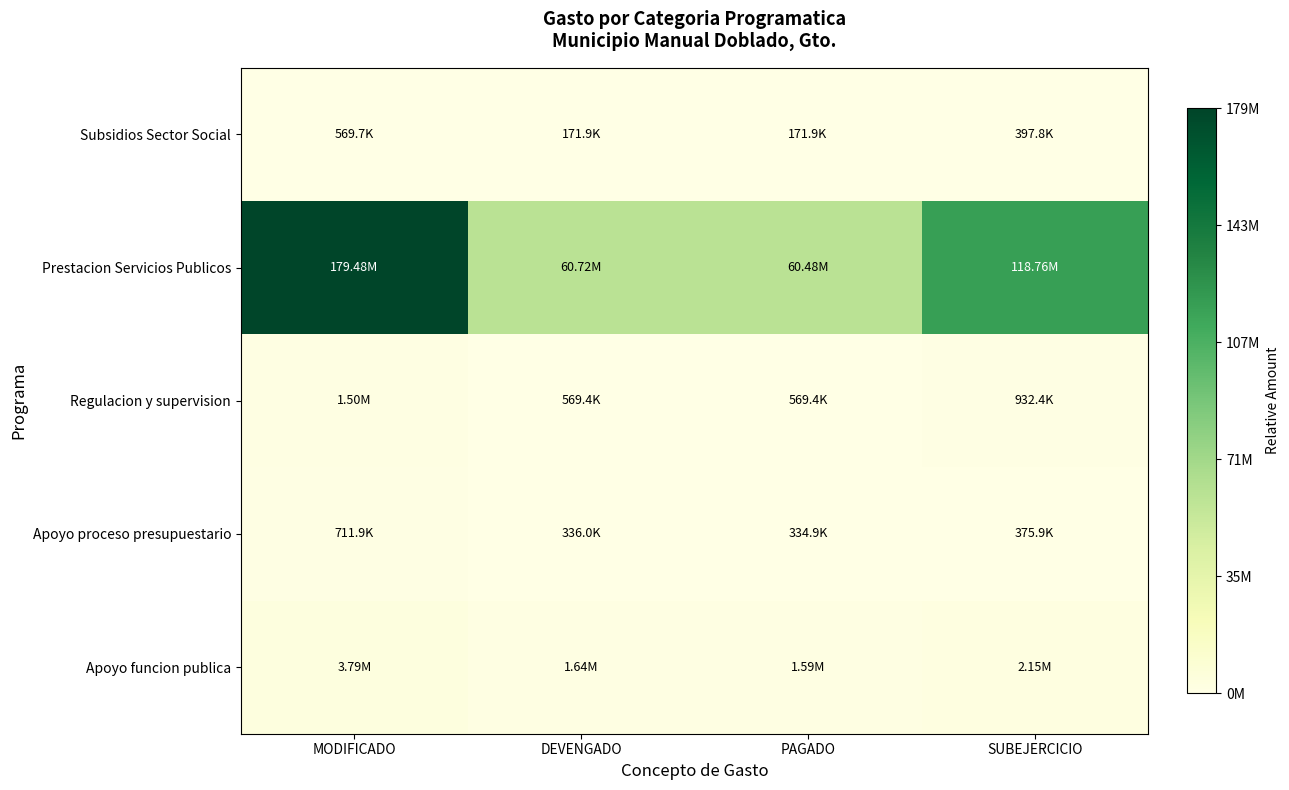

Which series has the largest total across all categories?

Prestacion Servicios Publicos